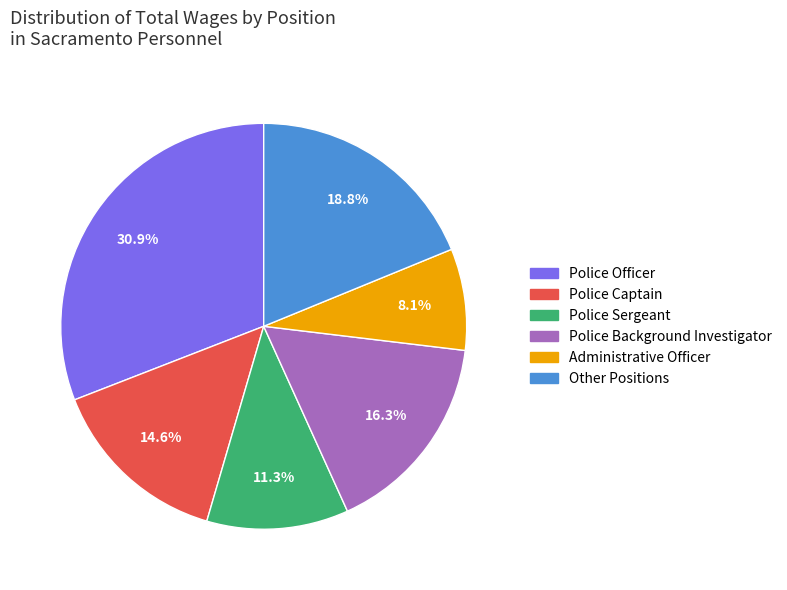

Is there a majority slice in this chart?

No